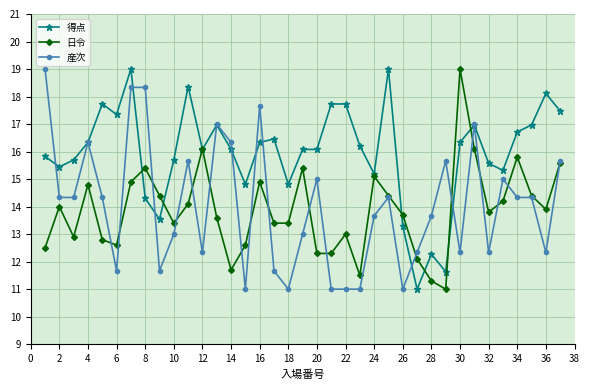

Which series has the largest total across all categories?

得点